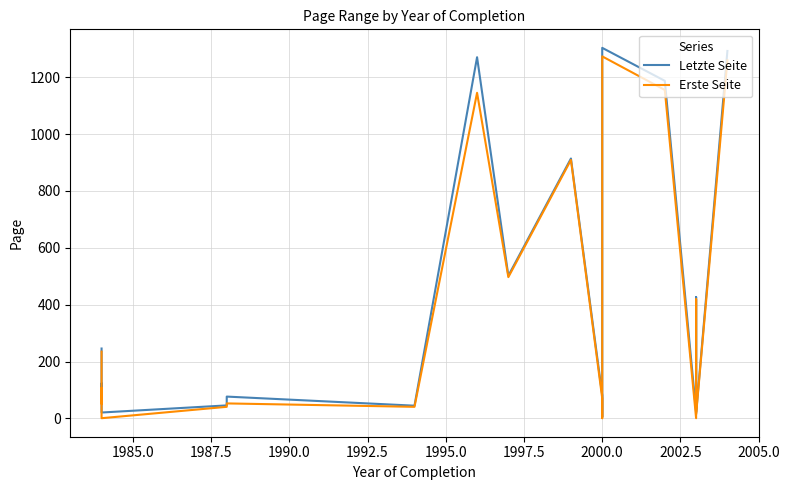

How many data points does each series have?

20